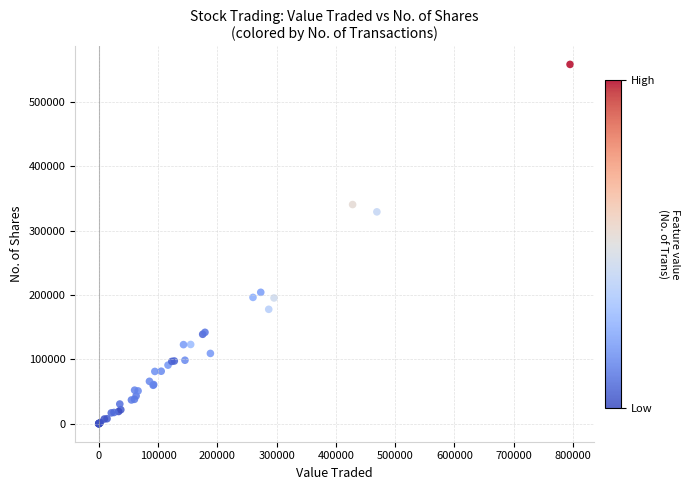

What Y value in the scatter plot is closest to 279018?

329061